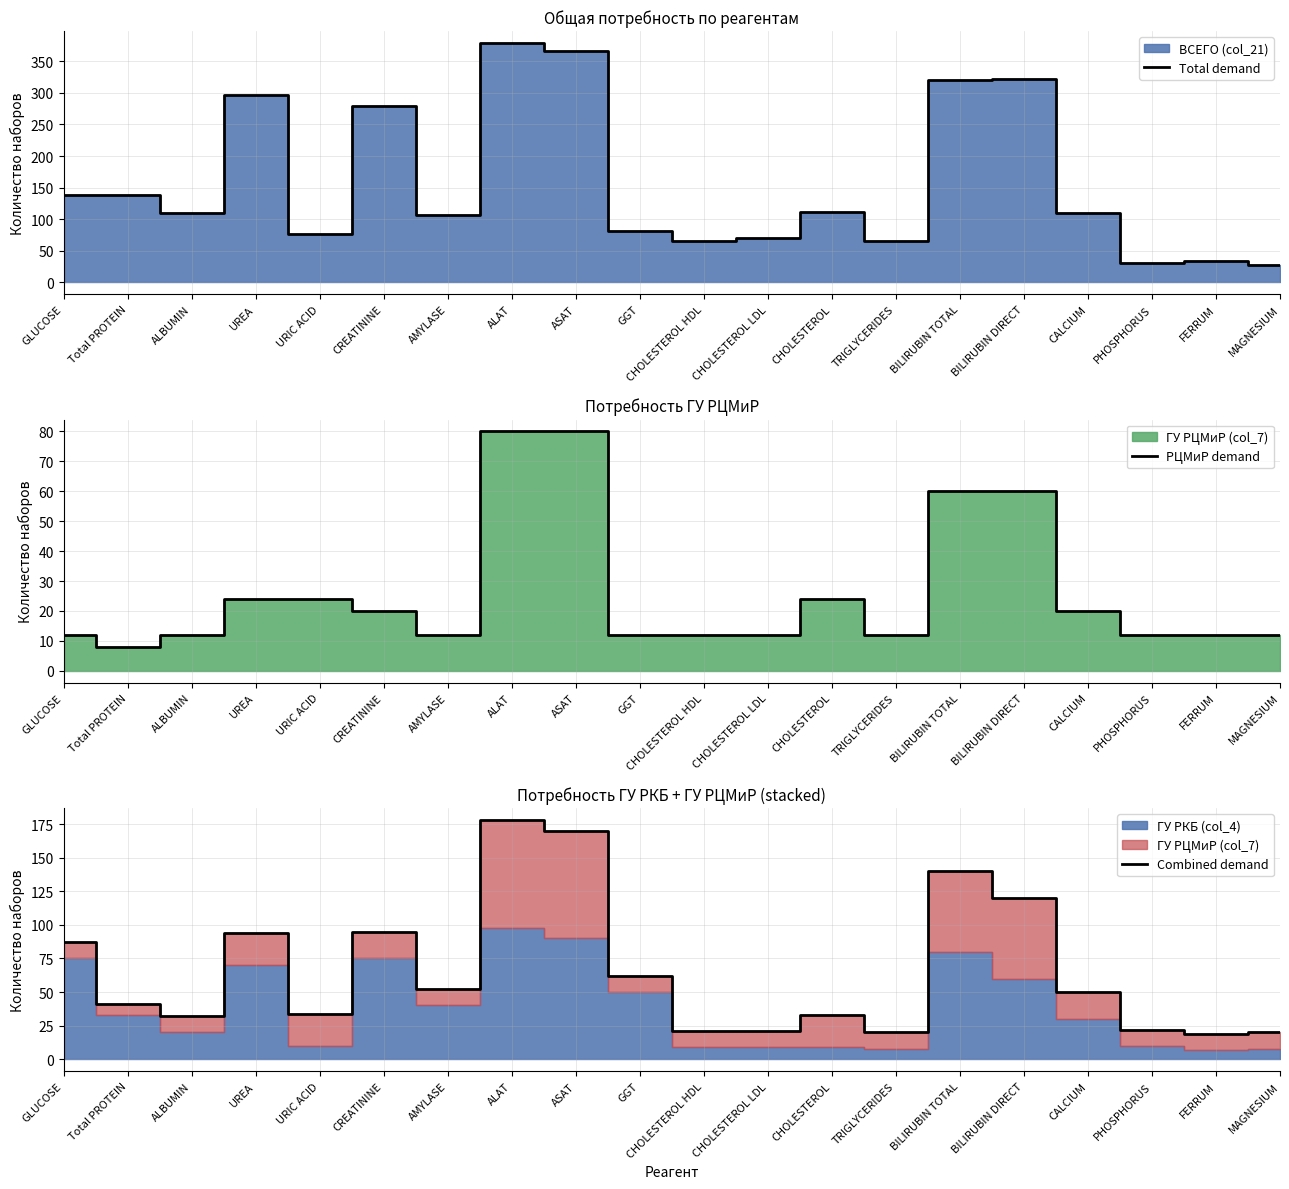

Reading right to left, list all the values displayed in this chart.

Total demand: 28	34	30	109	322	320	66	111	70	66	81	367	379	107	280	77	296	110	139	138
РЦМиР demand: 12	12	12	20	60	60	12	24	12	12	12	80	80	12	20	24	24	12	8	12
Combined demand: 20	19	22	50	120	140	20	33	21	21	62	170	178	52	95	34	94	32	41	87